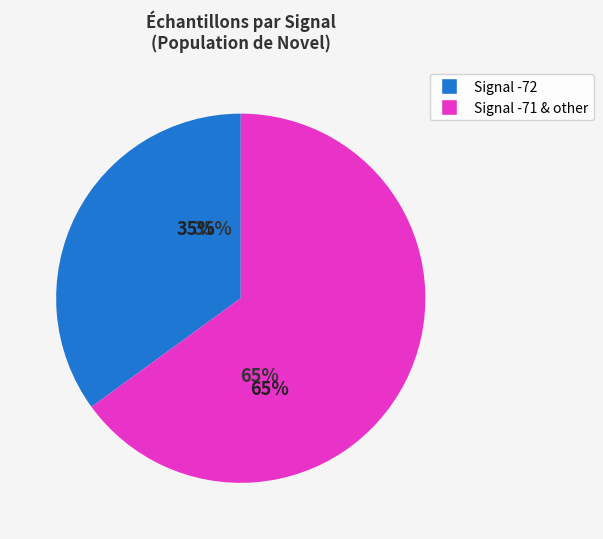

Does 18 represent more than half of the total?

No